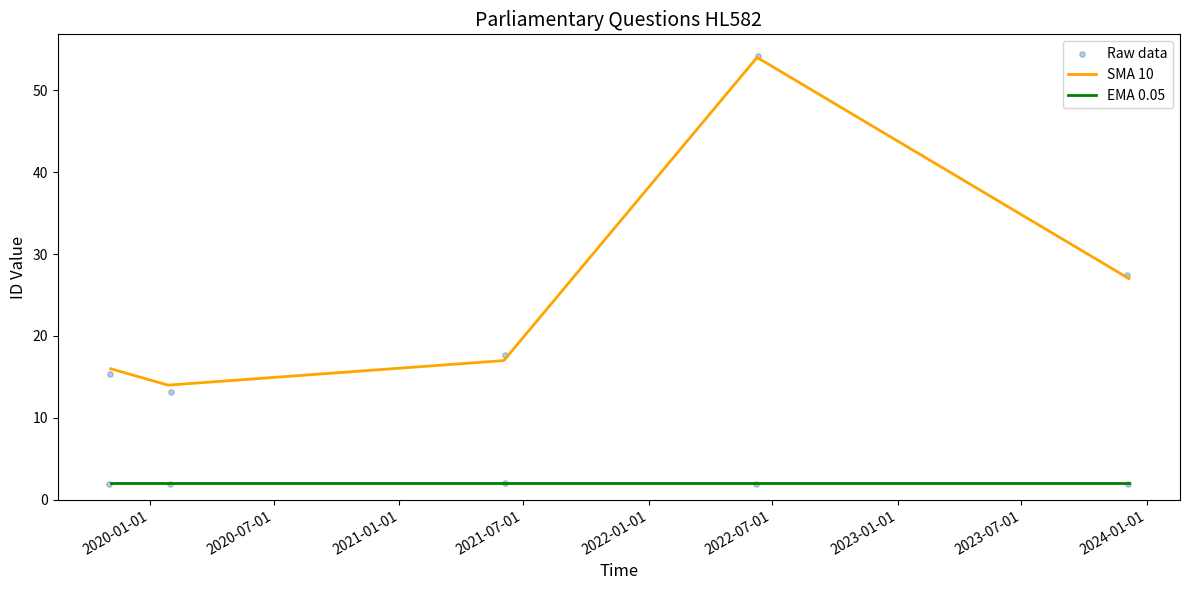

Which series has the widest spread of Y values?

Raw data